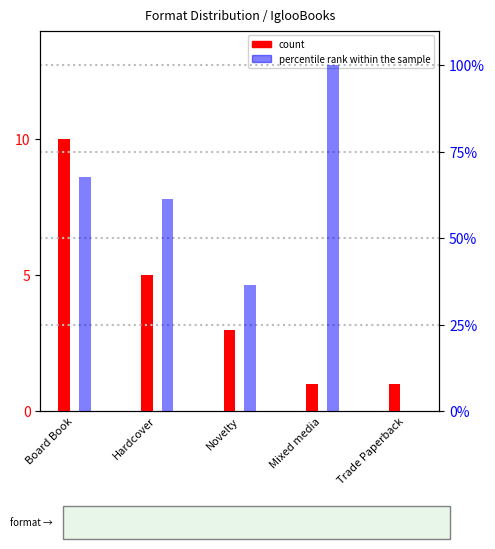

Reading right to left, transcribe all the data shown in this chart.

count: Trade Paperback=1.0	Mixed media=1.0	Novelty=3.0	Hardcover=5.0	Board Book=10.0
percentile rank within the sample: Trade Paperback=0.0	Mixed media=100.0	Novelty=36.5	Hardcover=61.4	Board Book=67.6